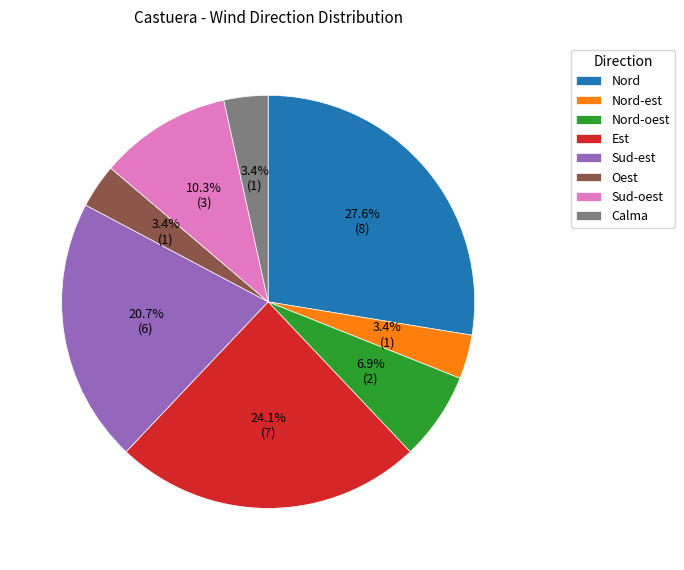

Does Oest represent more than half of the total?

No